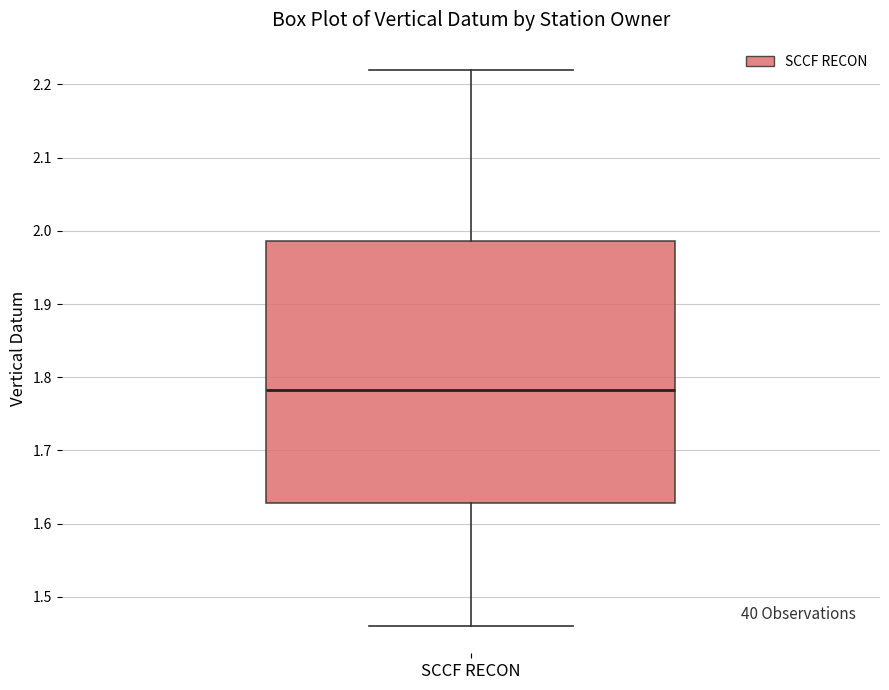

Read this box plot against the y-axis: the position of the median line, the range covered by the box, and the ends of both whiskers. The values are not printed on the chart, so give them approximately, as read against the axis.

median 1.78, box 1.63 to 1.99, whiskers 1.46 to 2.22